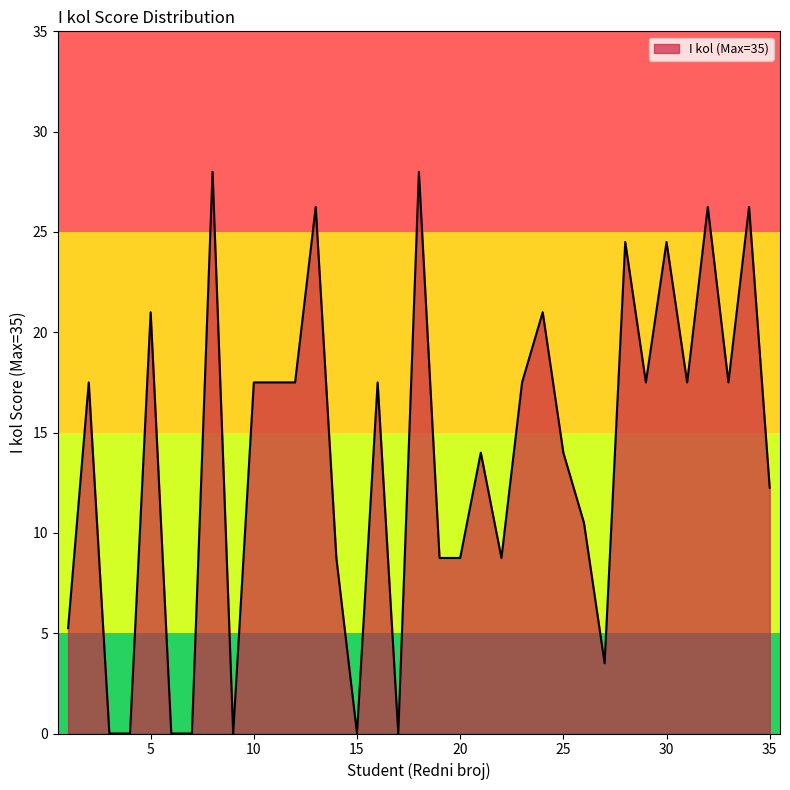

What is the maximum value shown in the chart?

28.0